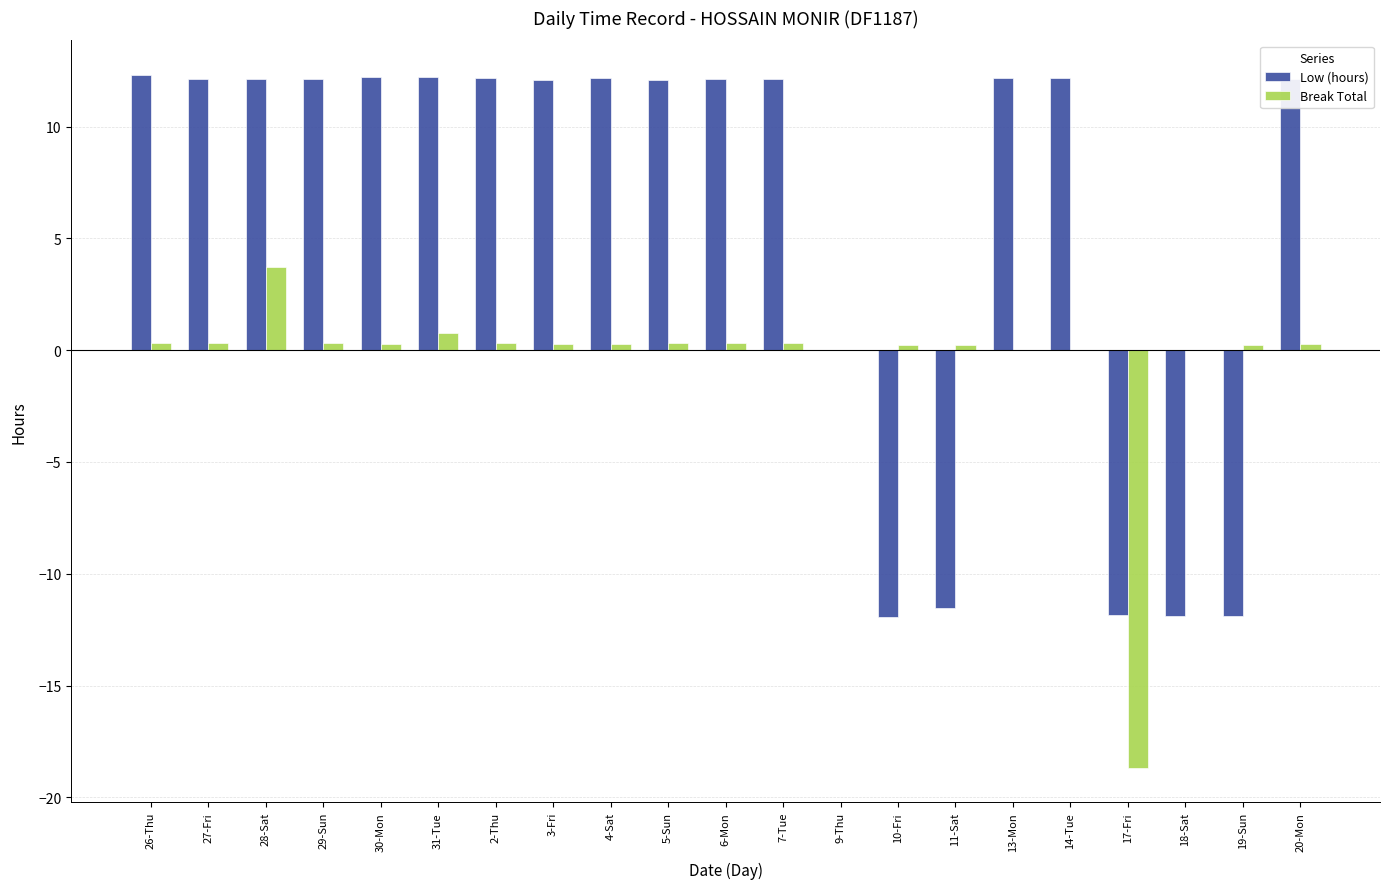

What is the highest value of the Break Total series?

3.7